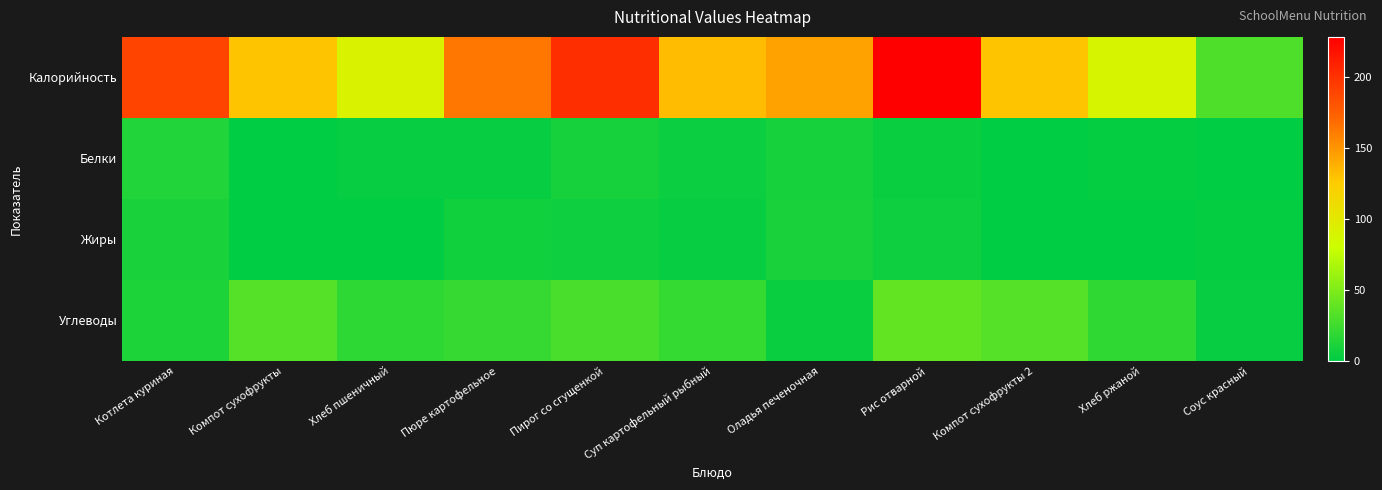

Between Пирог со сгущенкой and Пюре картофельное, which is larger?

Пирог со сгущенкой